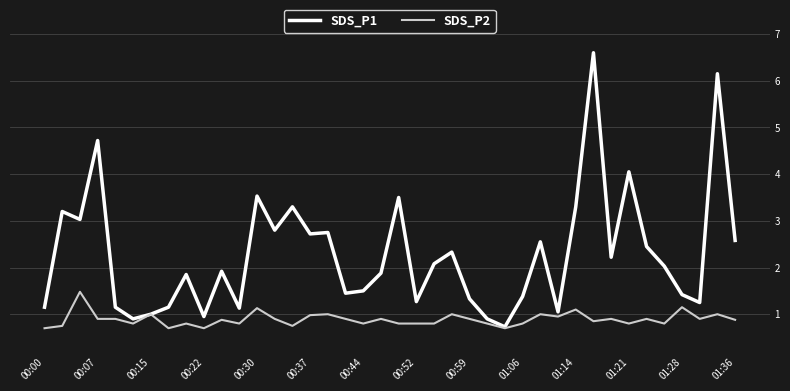

What is the lowest value of the SDS_P2 series?

0.7